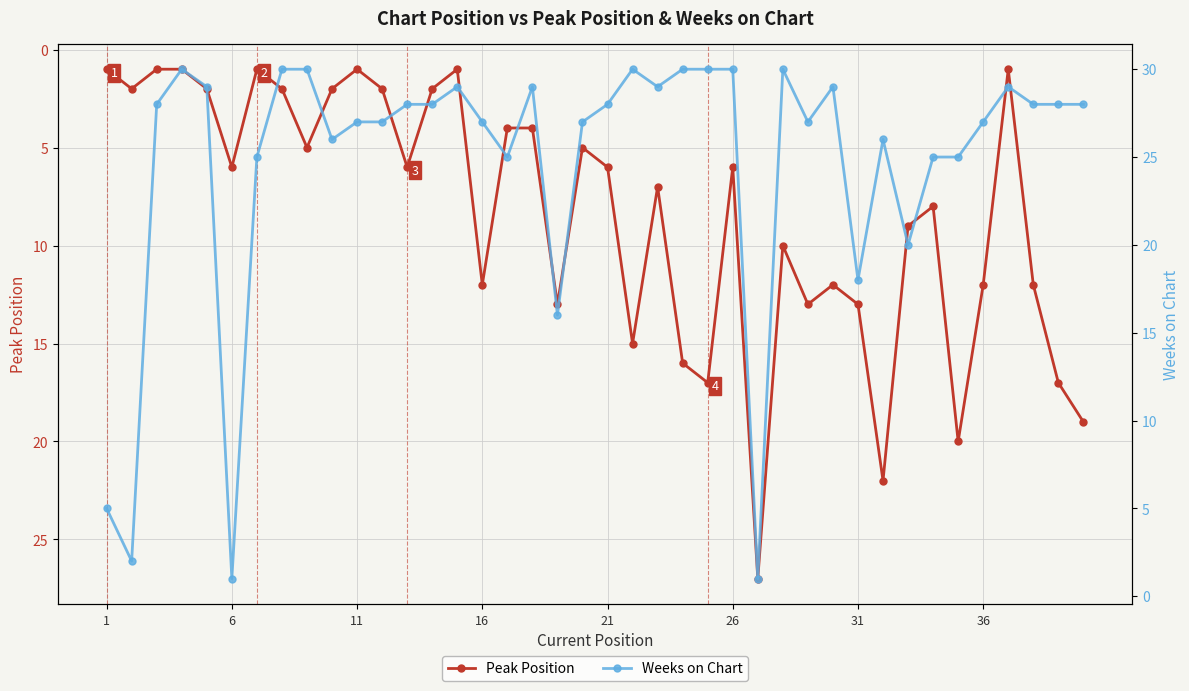

What is the average value of the Weeks on Chart series?

25